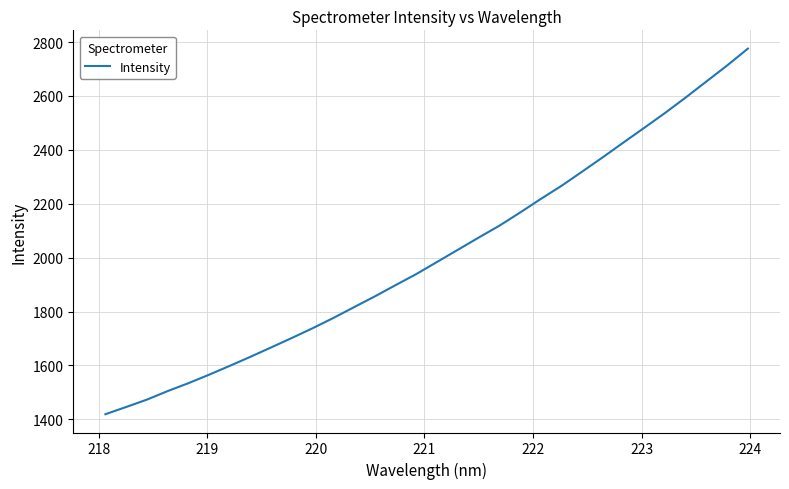

What is the minimum value shown in the chart?

1418.8